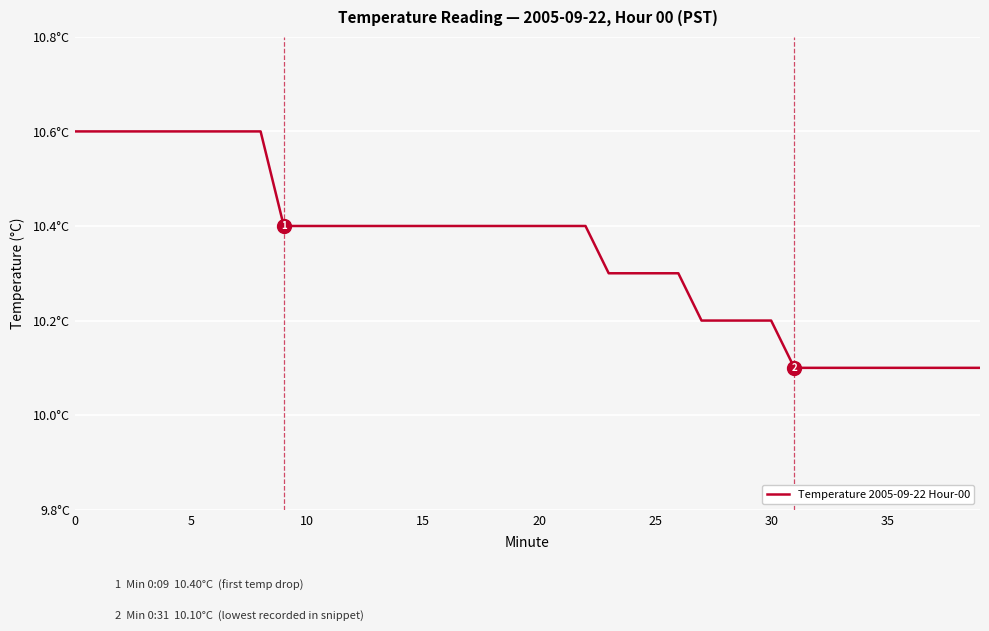

Does the chart display data point markers on the line(s)?

No